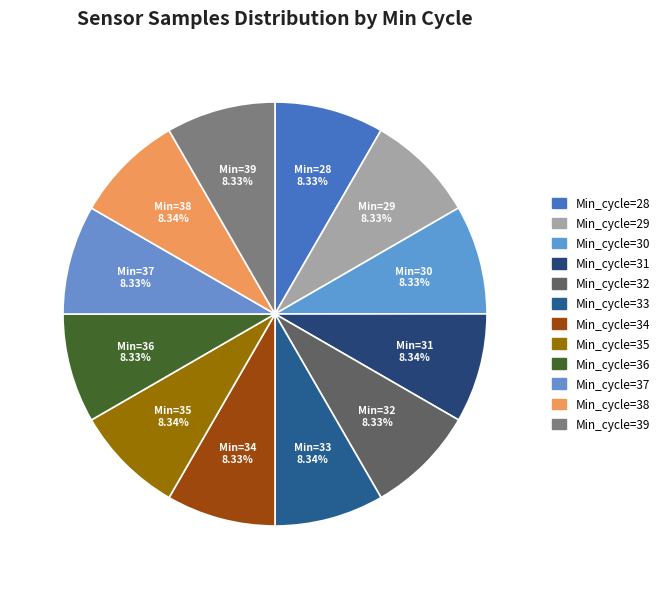

How many segments does this pie chart have?

12